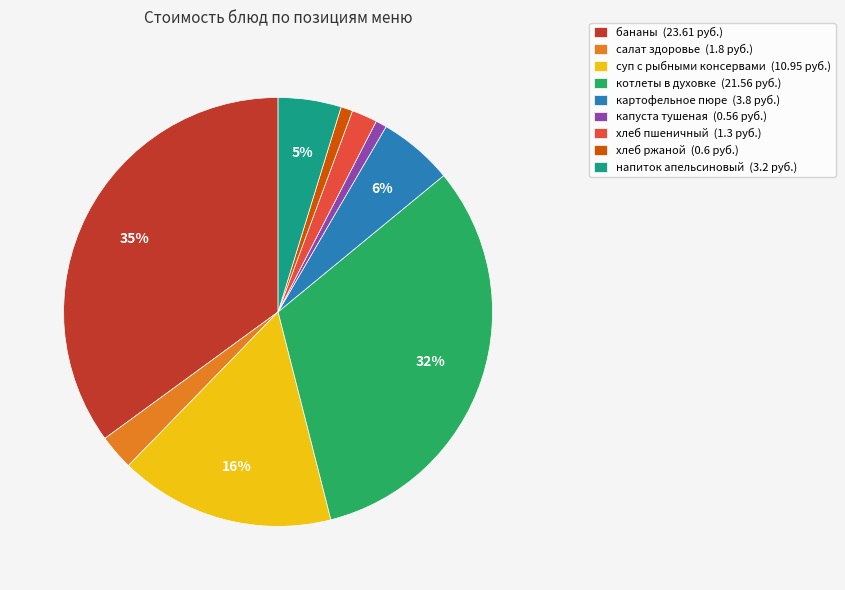

To the nearest percent, what percentage of the pie is котлеты в духовке (21.56 руб.)?

32%